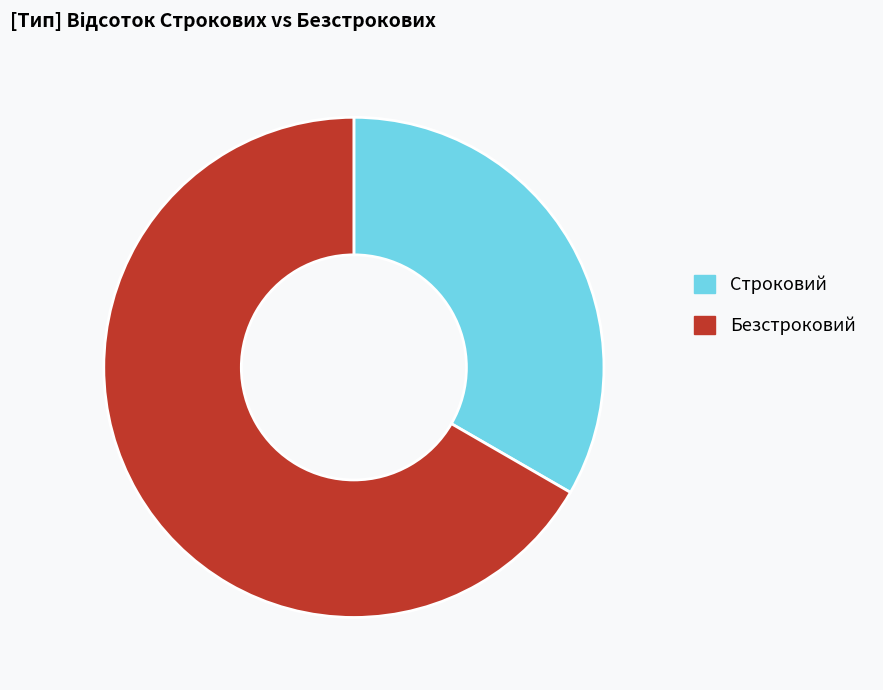

The Строковий slice represents 25% of the pie. True or false?

False